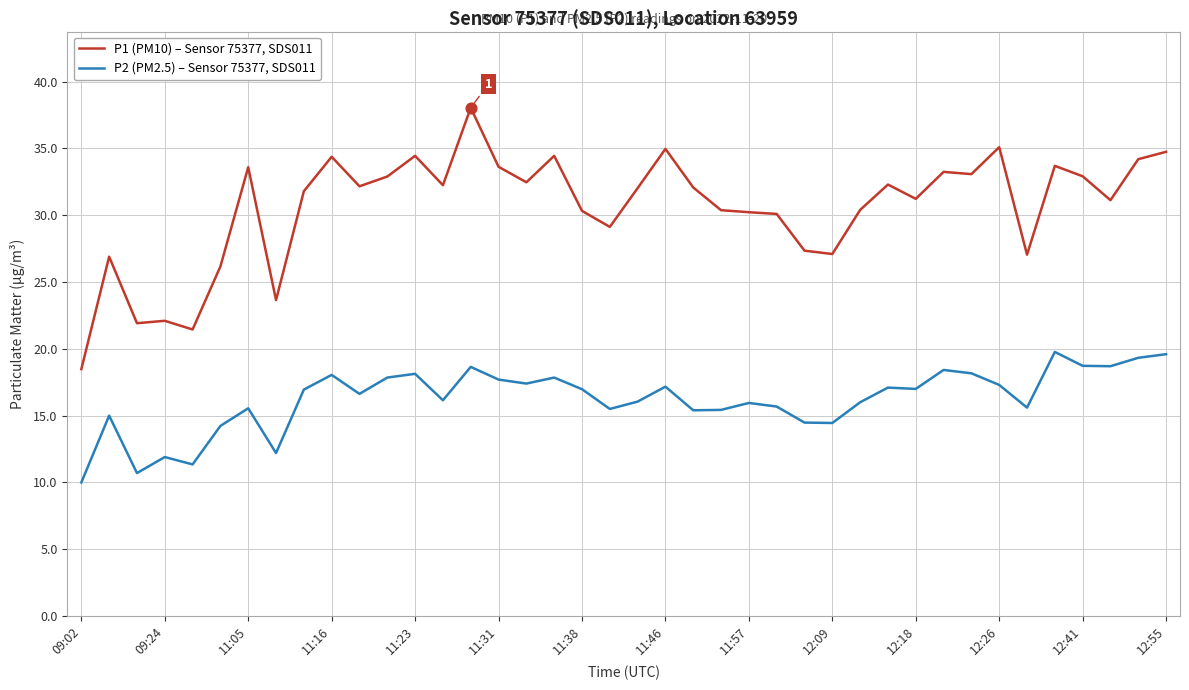

Rank the series by their average value, from lowest to highest.

P2 (PM2.5) – Sensor 75377, SDS011, P1 (PM10) – Sensor 75377, SDS011